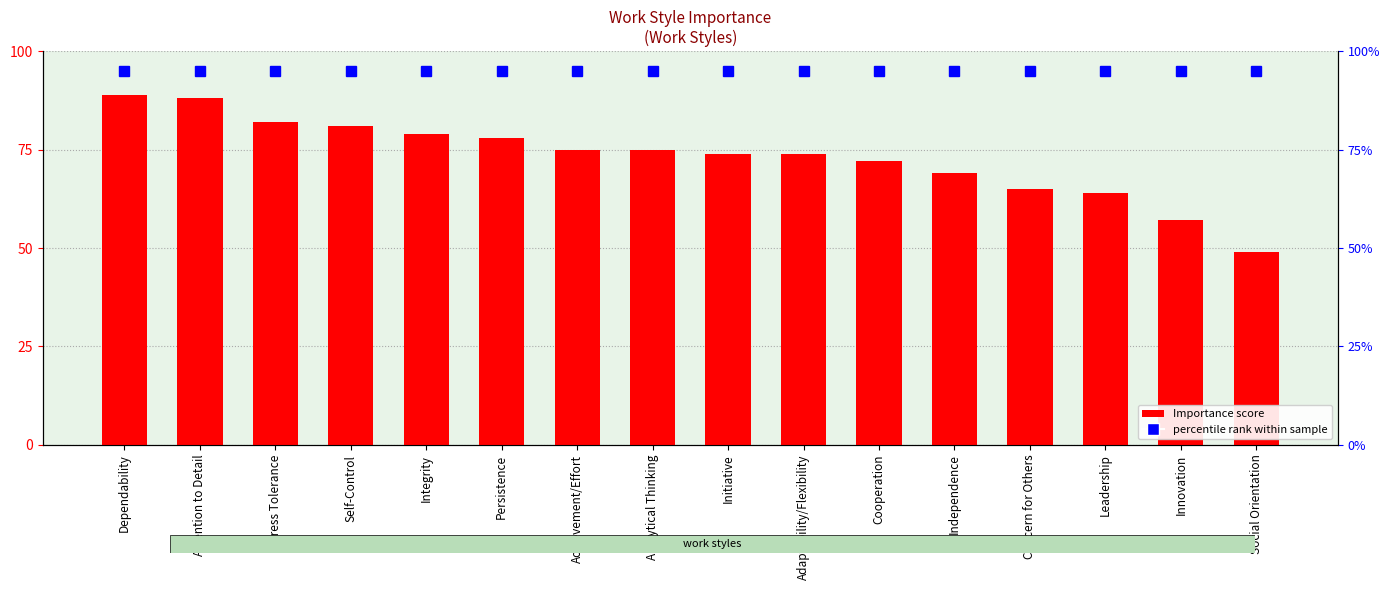

The value of Importance at Dependability is 129. True or false?

False